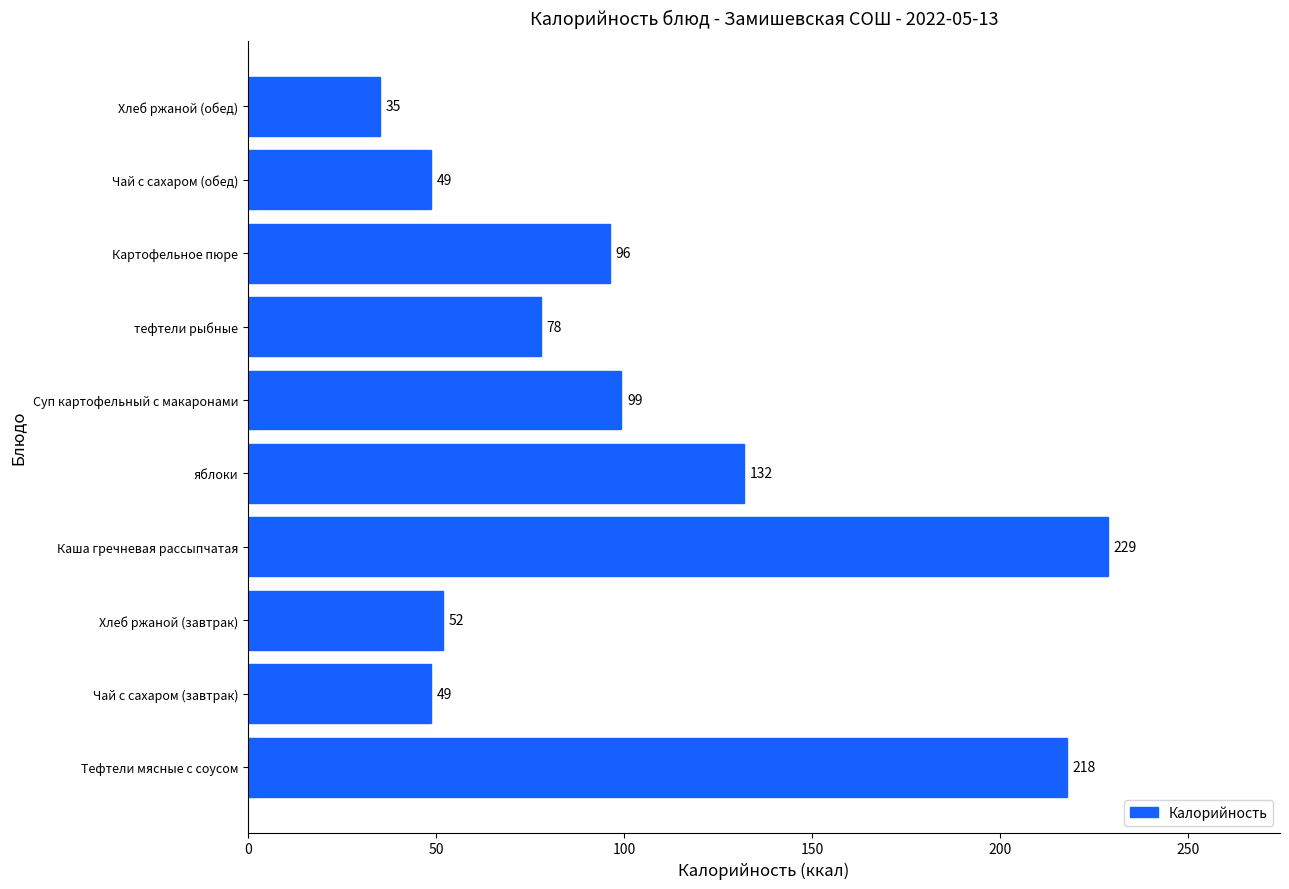

Where is the data nearest to the value 131?

яблоки